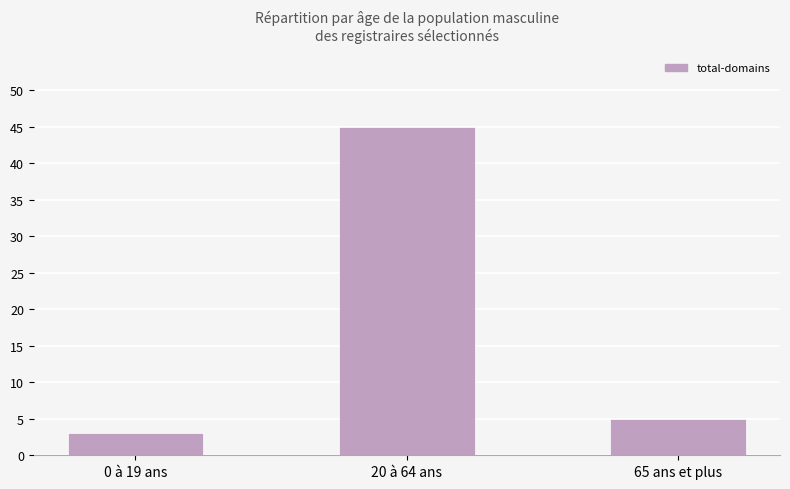

What is the ratio of the value at 0 à 19 ans to the value at 20 à 64 ans?

0.1